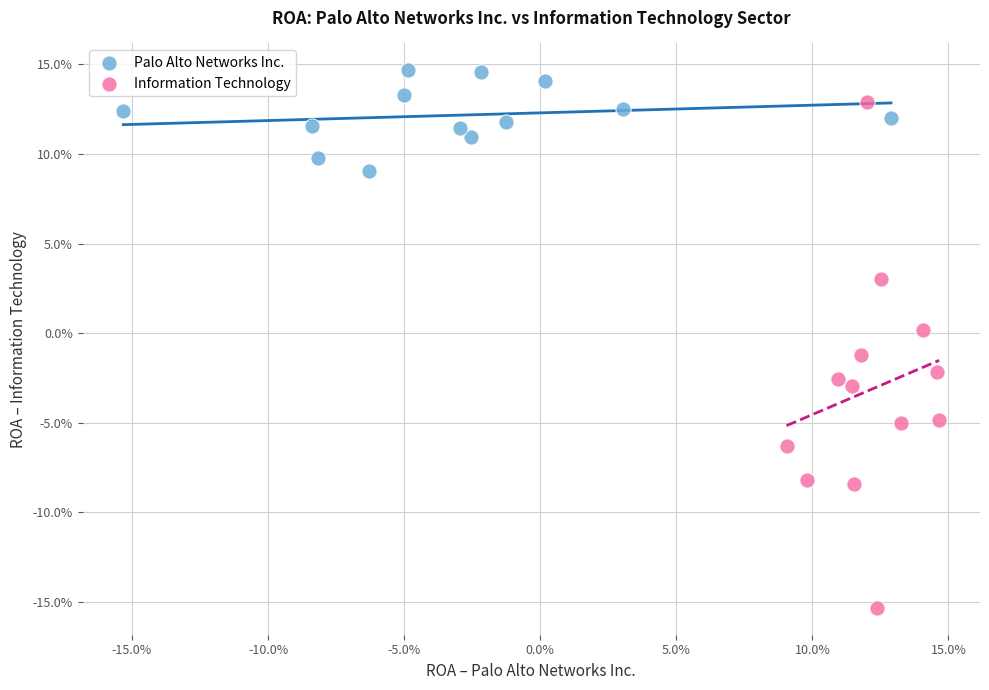

Which series has the largest Y range (max minus min)?

Information Technology